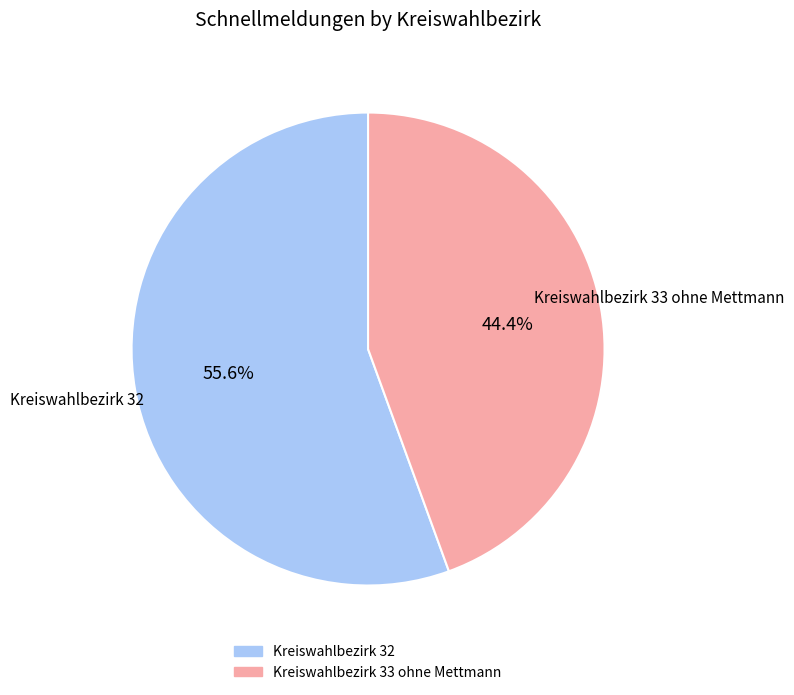

Which category accounts for the majority?

Kreiswahlbezirk 32